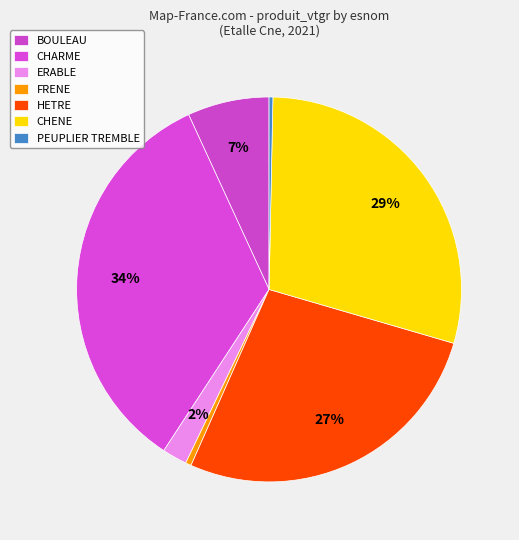

Count the number of slices in the pie.

7